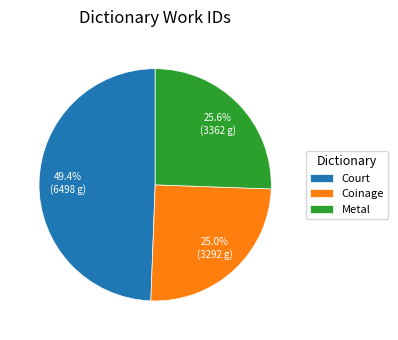

Between Court and Metal, which is larger?

Court